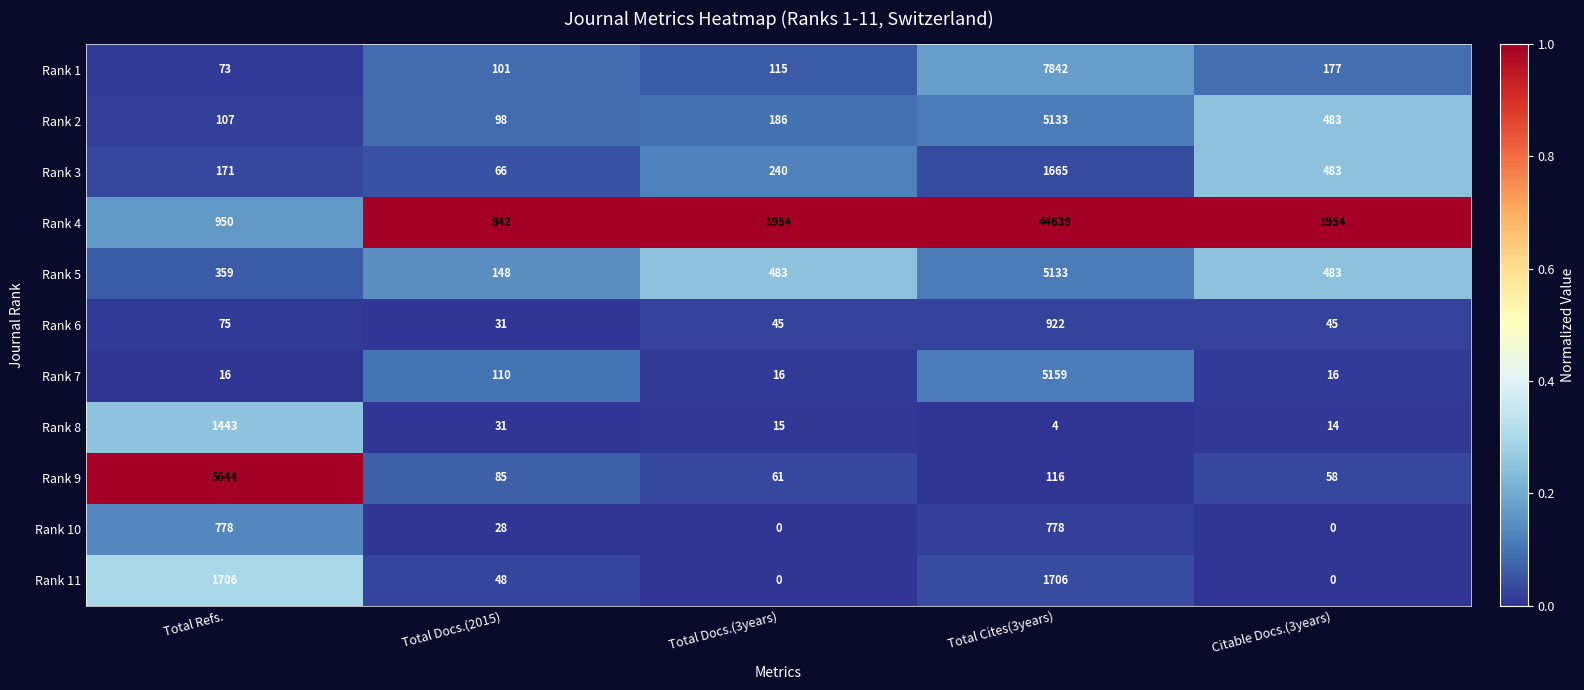

What is the maximum value shown in the chart?

44639